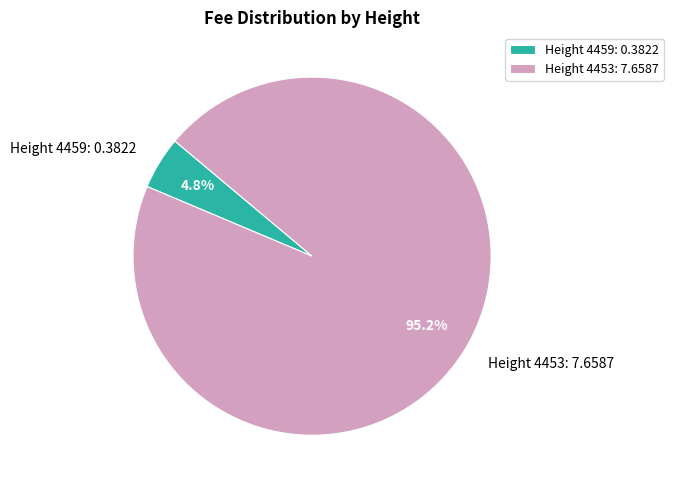

Is the sum of Height 4459: 0.3822 and Height 4453: 7.6587 greater than half?

Yes